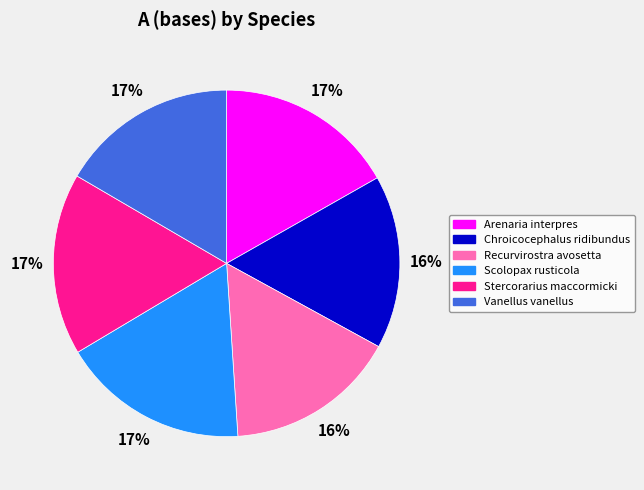

The Chroicocephalus ridibundus slice represents 16% of the pie. True or false?

True